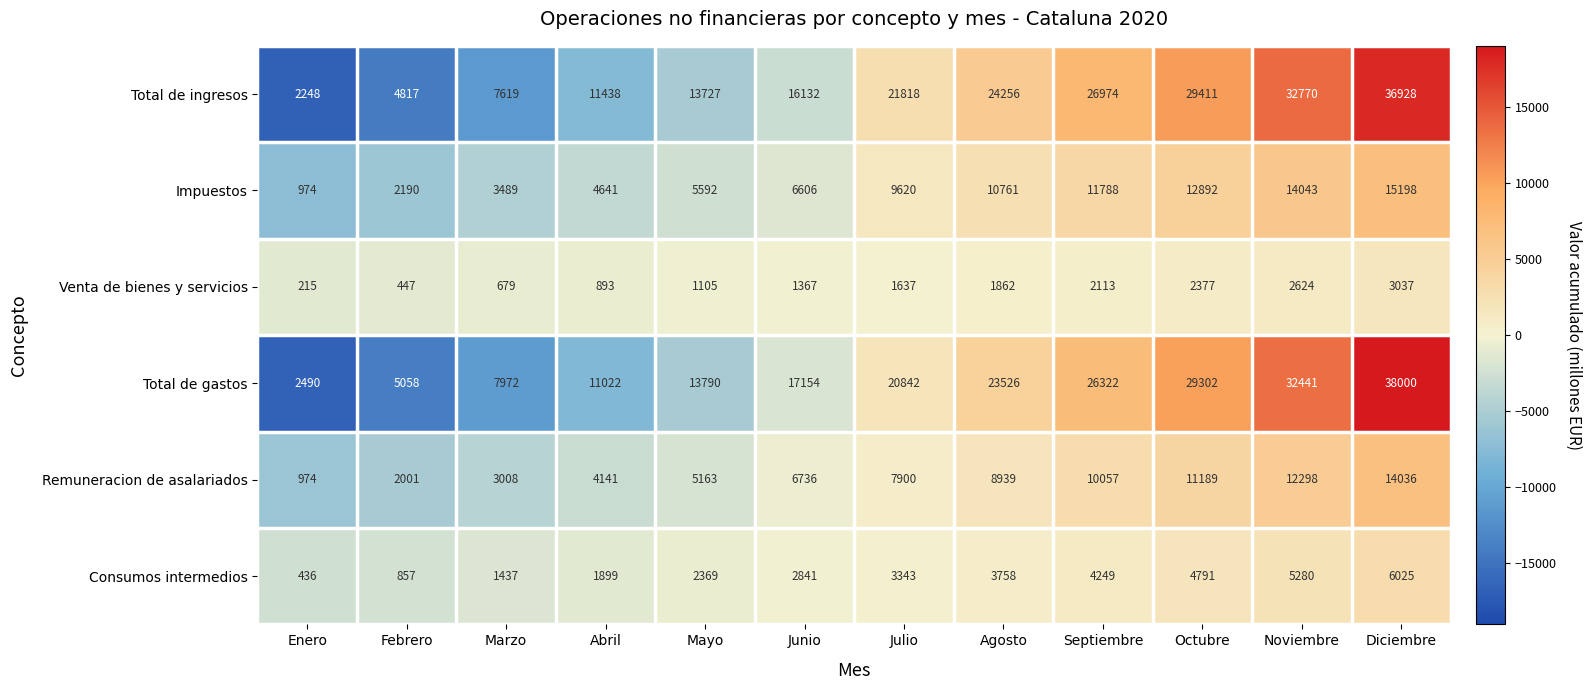

What is the greatest value displayed?

38000